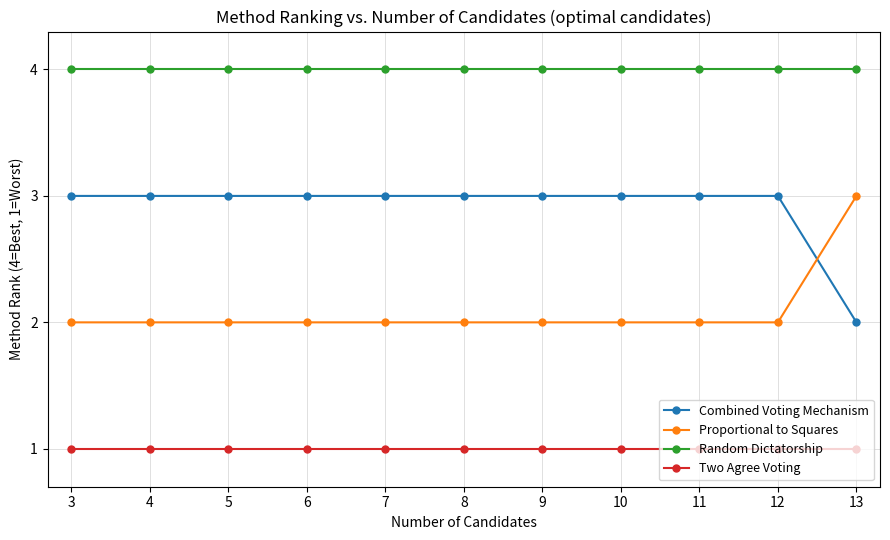

What is the maximum value for Proportional to Squares?

3